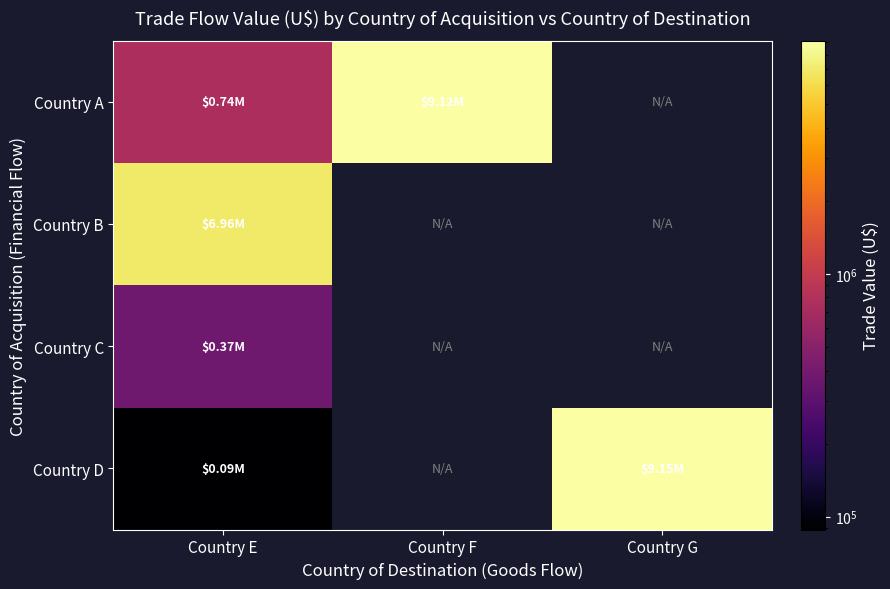

Where is Country C nearest to the value 372082?

Country E